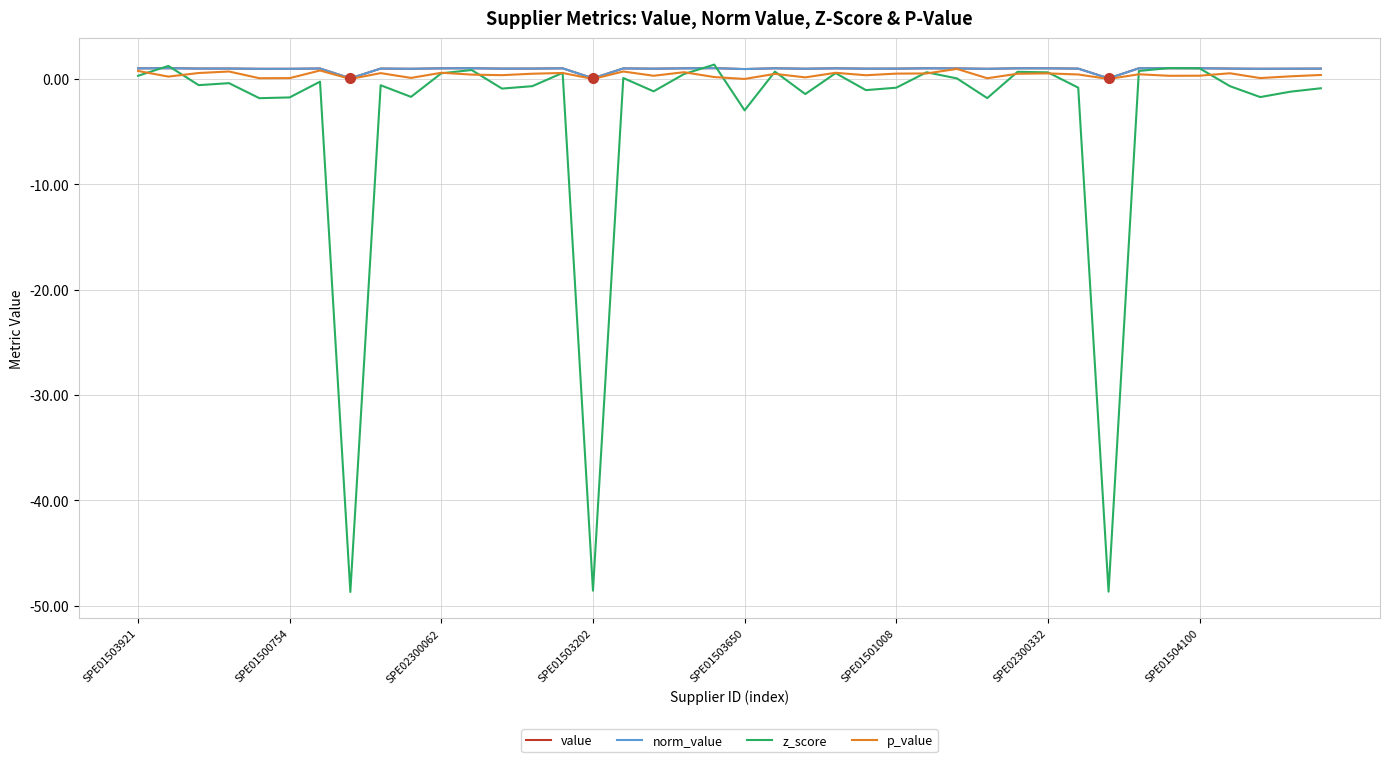

Which series ends up on top after the final intersection of z_score and norm_value?

norm_value